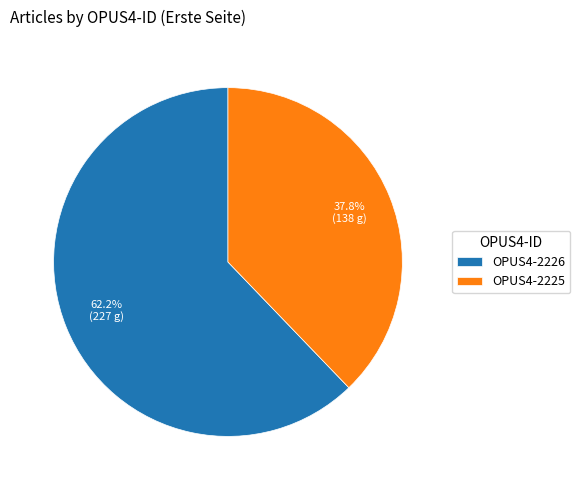

How many segments does this pie chart have?

2